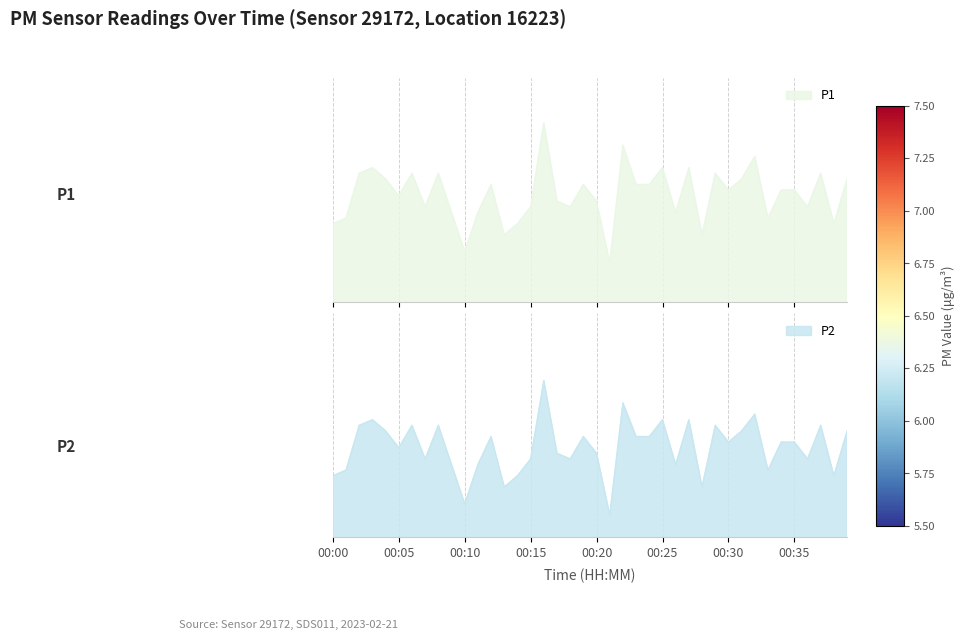

Reading left to right, list all the values displayed in this chart.

P1: 00:00=6.1	00:01=6.2	00:02=6.5	00:03=6.6	00:04=6.5	00:05=6.3	00:06=6.5	00:07=6.2	00:08=6.5	00:09=6.2	00:10=5.8	00:11=6.2	00:12=6.5	00:13=6.0	00:14=6.1	00:15=6.2	00:16=7.0	00:17=6.3	00:18=6.2	00:19=6.5	00:20=6.3	00:21=5.8	00:22=6.8	00:23=6.5	00:24=6.5	00:25=6.6	00:26=6.2	00:27=6.6	00:28=6.0	00:29=6.5	00:30=6.4	00:31=6.5	00:32=6.7	00:33=6.2	00:34=6.4	00:35=6.4	00:36=6.2	00:37=6.5	00:38=6.1	00:39=6.5
P2: 00:00=6.0	00:01=6.0	00:02=6.4	00:03=6.5	00:04=6.3	00:05=6.2	00:06=6.4	00:07=6.1	00:08=6.4	00:09=6.0	00:10=5.7	00:11=6.0	00:12=6.3	00:13=5.8	00:14=6.0	00:15=6.1	00:16=6.8	00:17=6.2	00:18=6.1	00:19=6.3	00:20=6.2	00:21=5.6	00:22=6.6	00:23=6.3	00:24=6.3	00:25=6.5	00:26=6.0	00:27=6.5	00:28=5.8	00:29=6.4	00:30=6.2	00:31=6.3	00:32=6.5	00:33=6.0	00:34=6.2	00:35=6.2	00:36=6.1	00:37=6.4	00:38=6.0	00:39=6.3